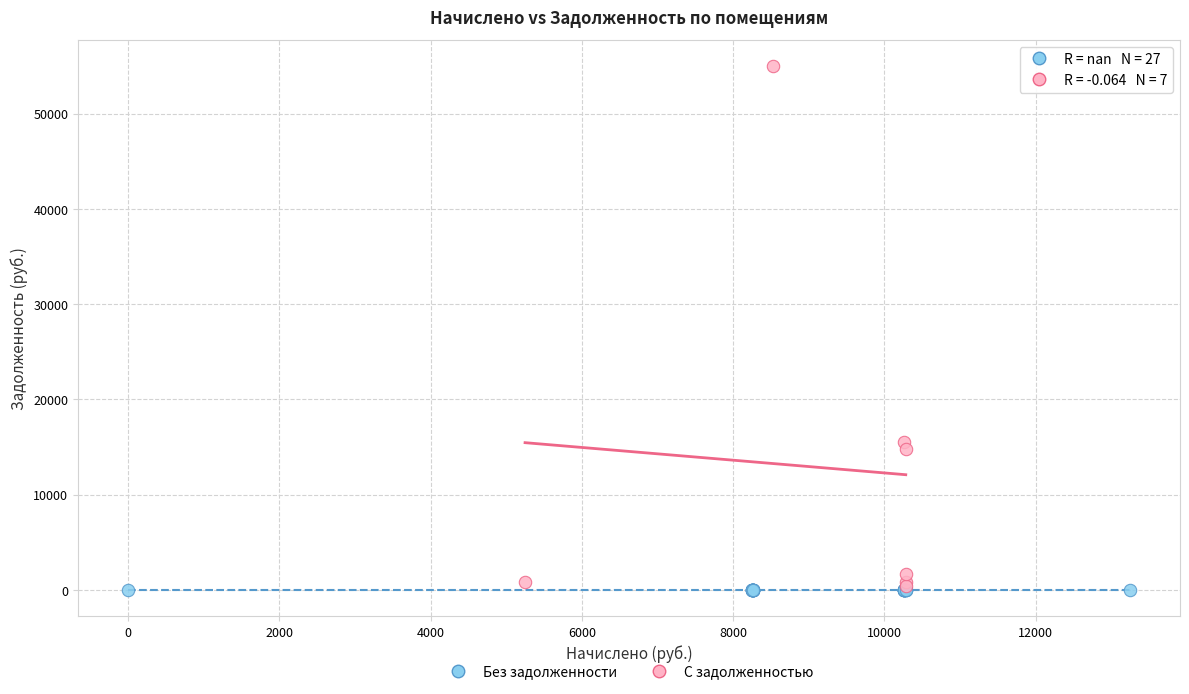

Which series contains the highest Y value?

С задолженностью